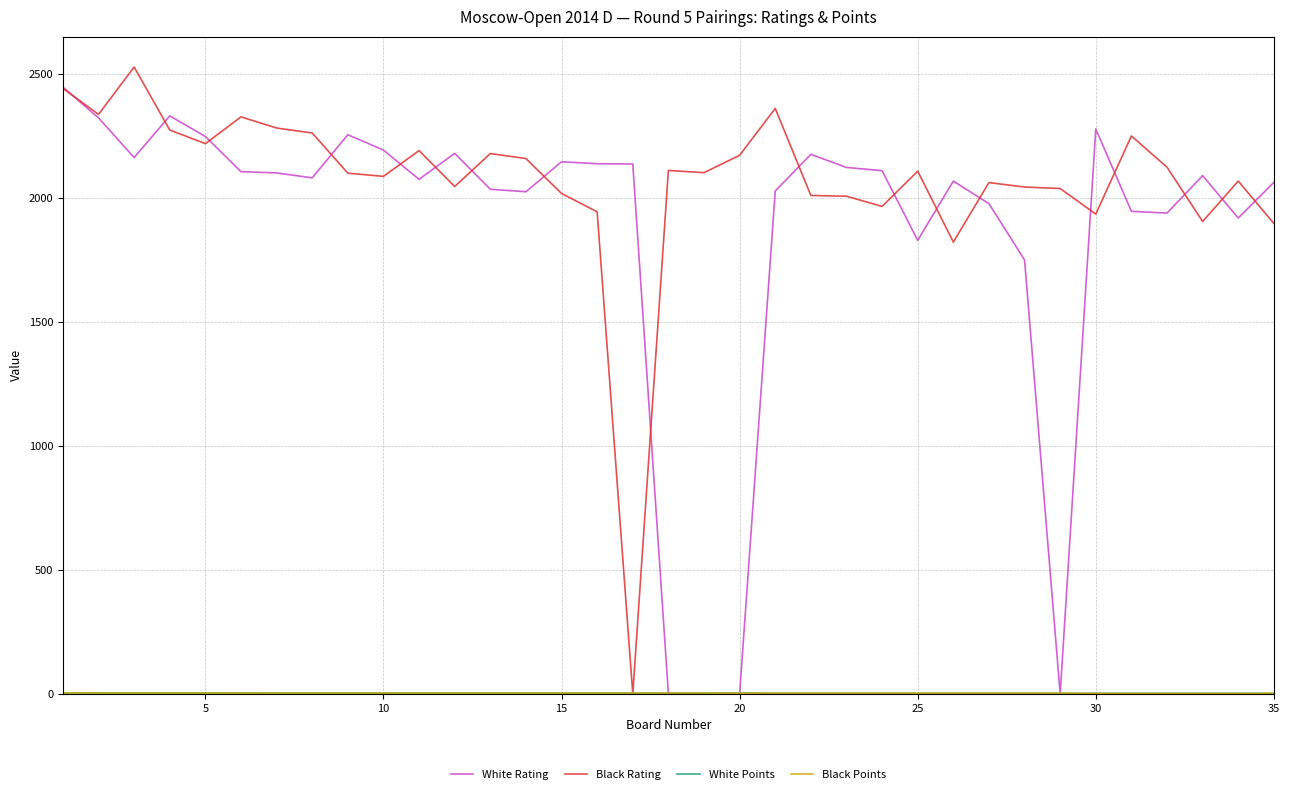

What is the maximum value shown in the chart?

2528.0